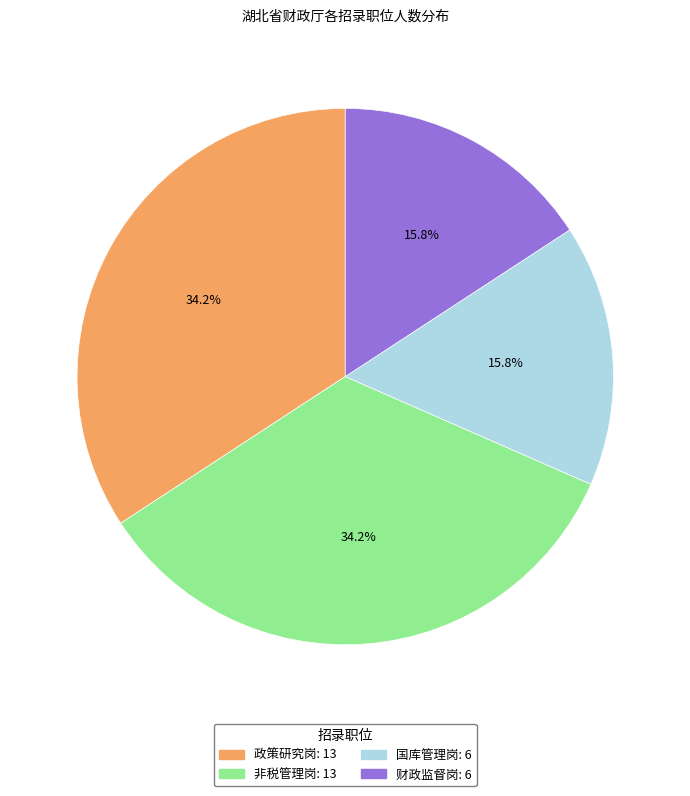

Does 财政监督岗 represent more than half of the total?

No